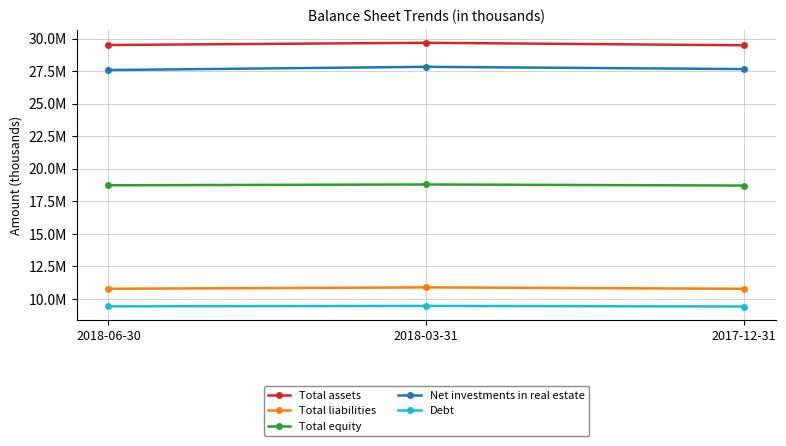

What is the total value across all series at 2017-12-31?

96026847